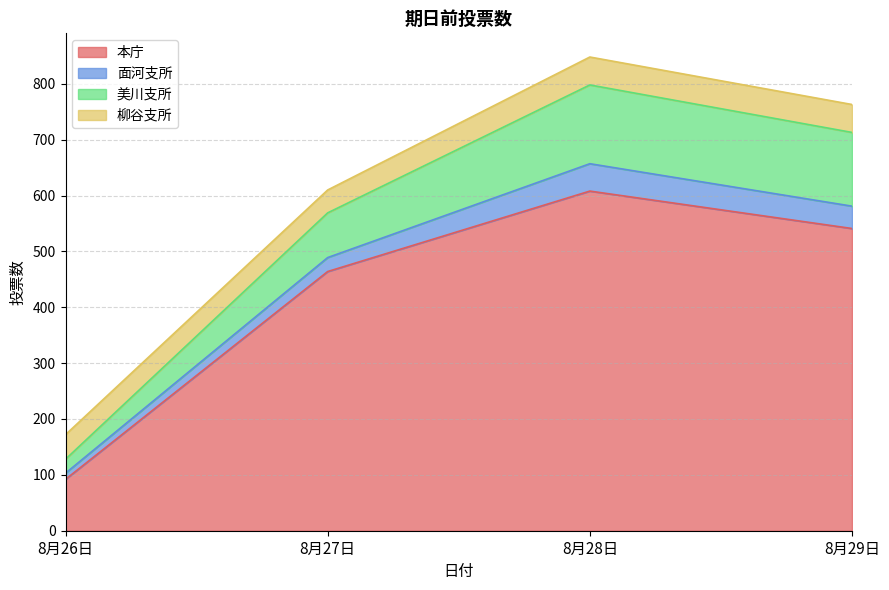

True or false: 面河支所 and 柳谷支所 intersect in this chart.

False